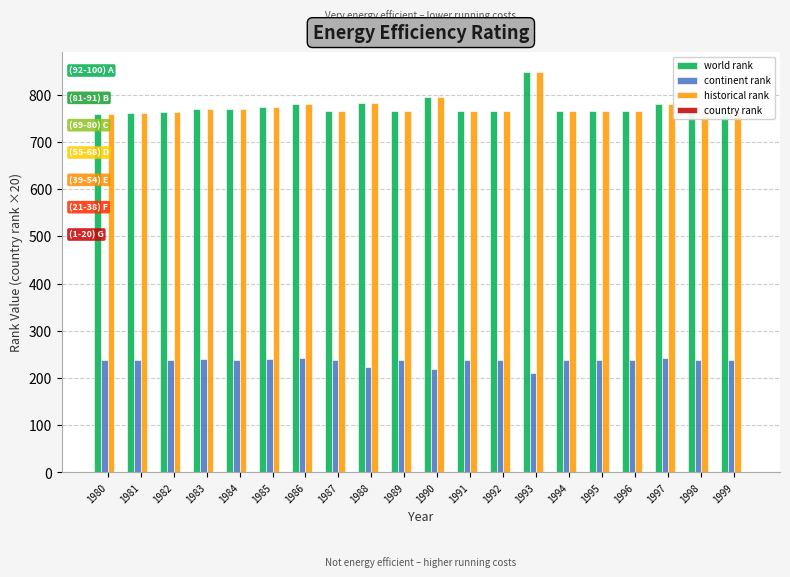

What is the highest value of the continent rank series?

243.0